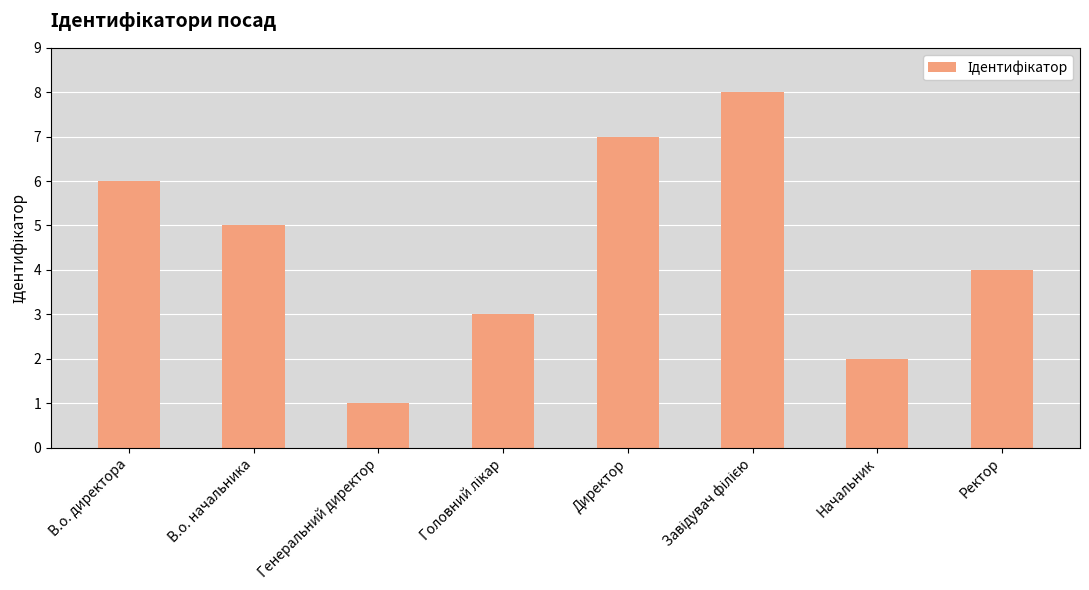

How many bars are there in total?

8